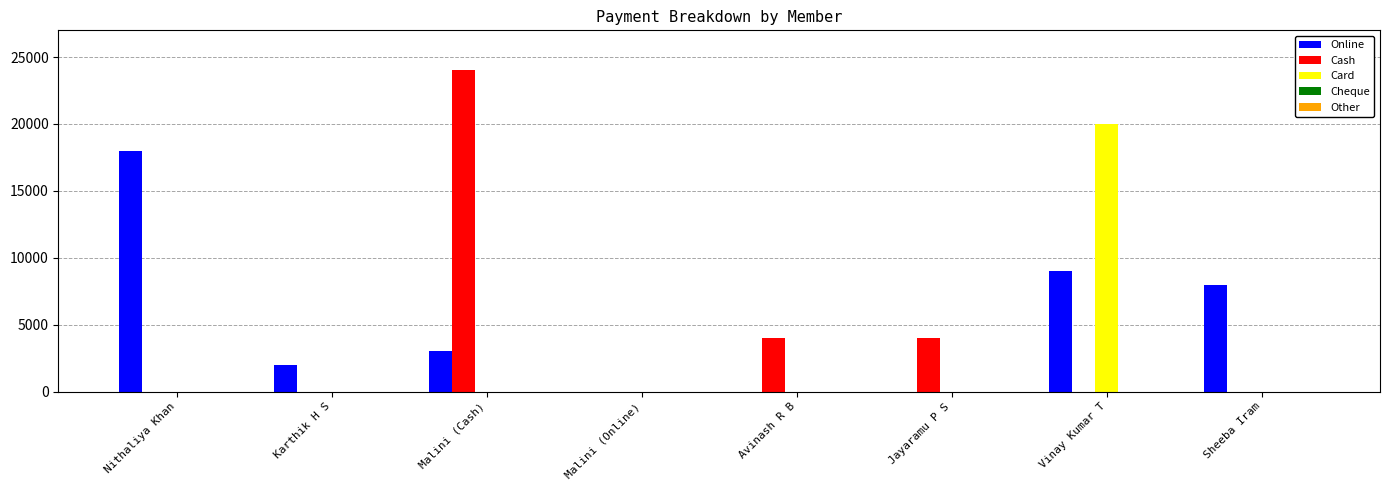

What is the sum of all Cash values?

32000